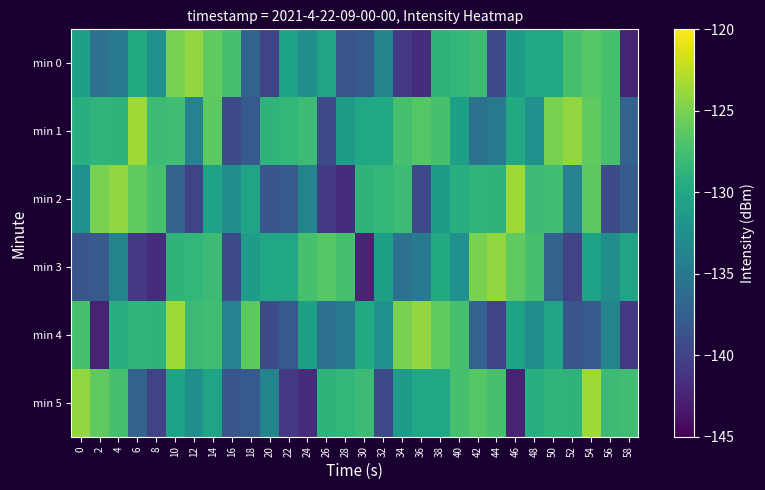

How many categories are shown in the chart?

30